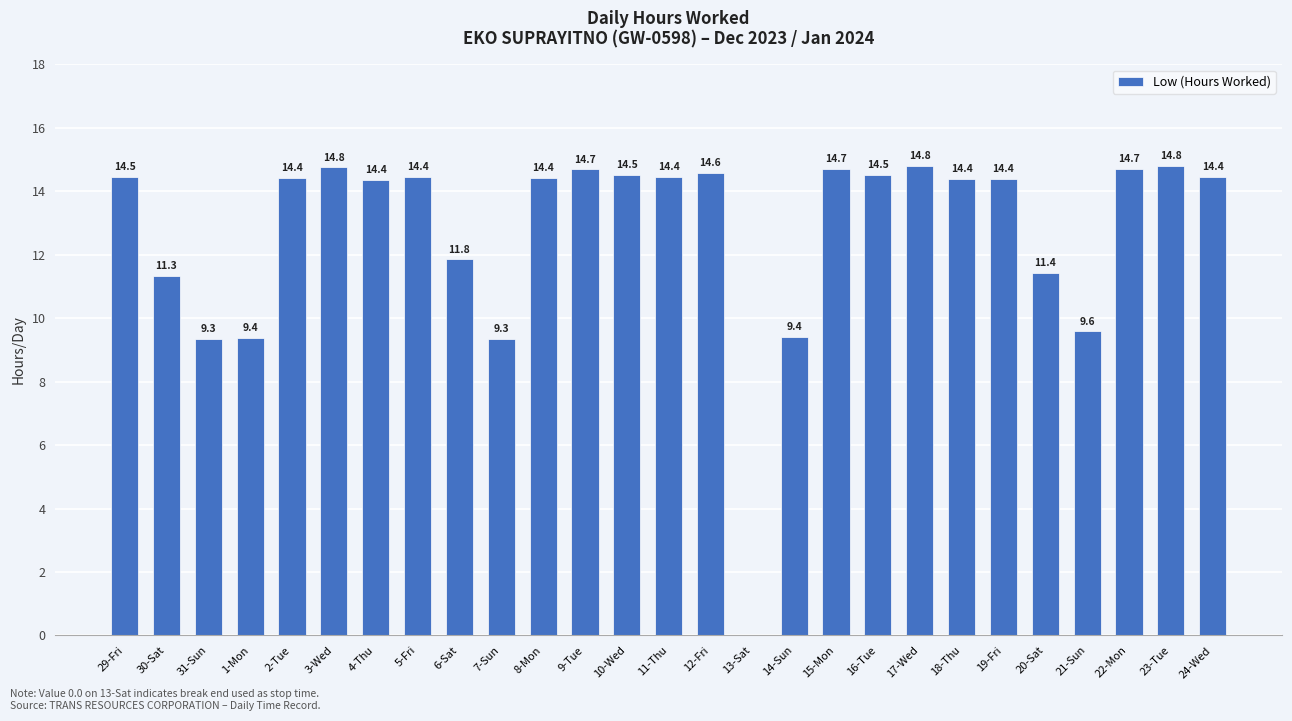

Are the bars horizontal?

No